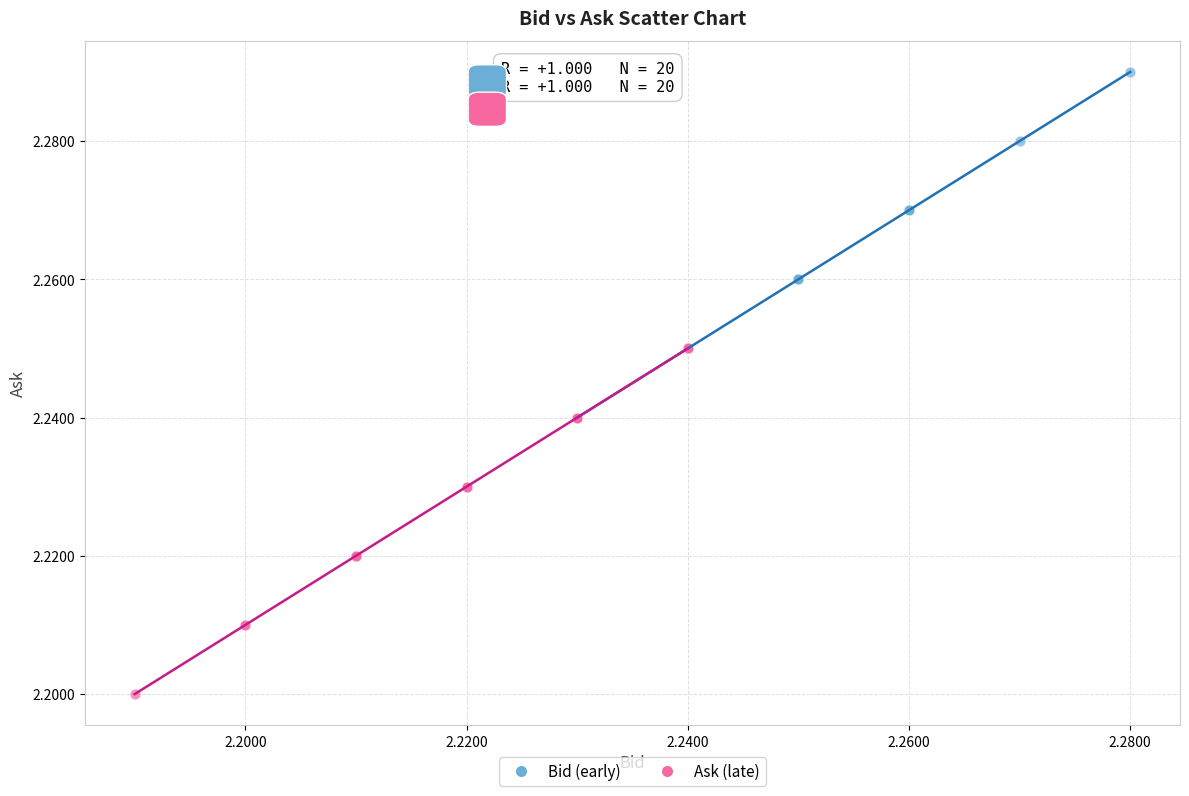

Which series reaches the maximum Y coordinate?

Bid (early)